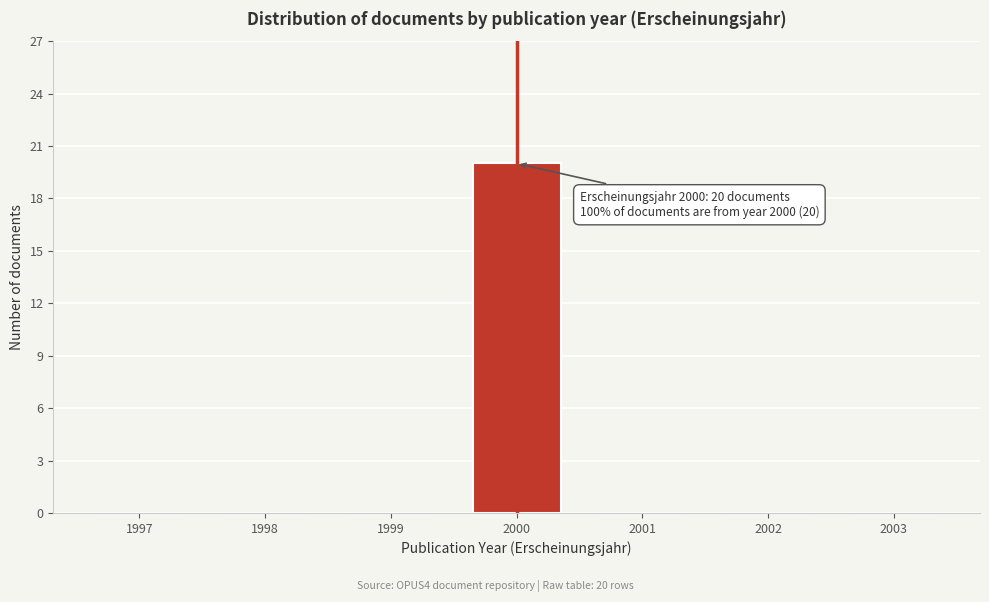

Reading right to left, list all the values displayed in this chart.

2003=0	2002=0	2001=0	2000=20	1999=0	1998=0	1997=0